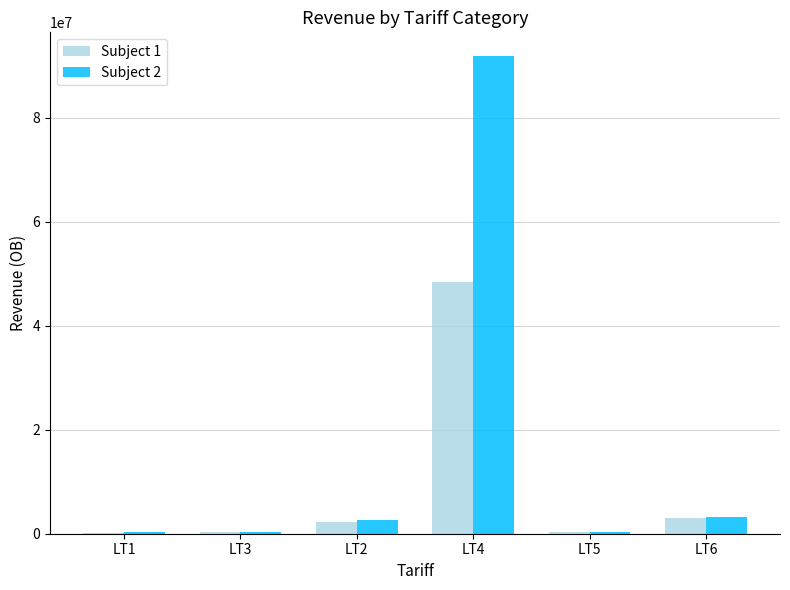

Which category has the highest value across all series?

LT4